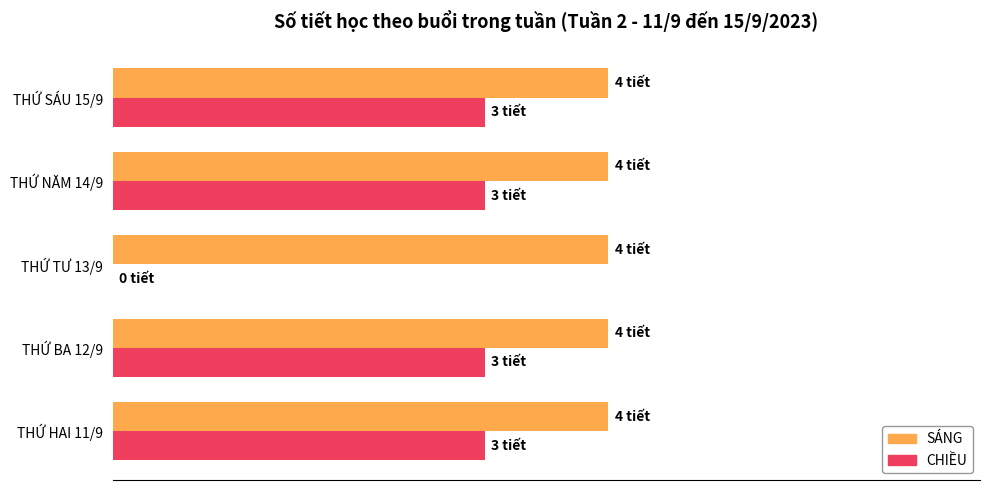

What are all the series names shown in the legend?

SÁNG, CHIỀU